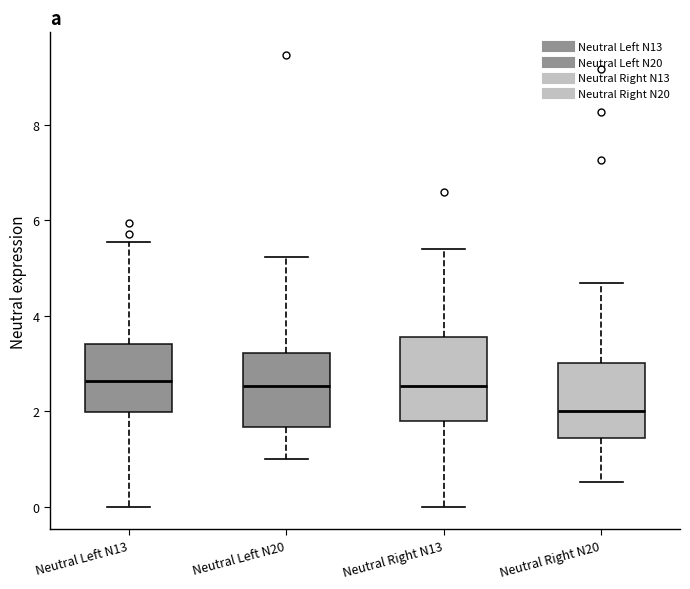

Reading left to right, read every box against the y-axis: the position of its median line, the range the box covers, and the ends of its whiskers. The values are not printed on the chart, so give them approximately, as read against the axis.

Neutral Left N13: median 2.6, box 2.0 to 3.4, whiskers 0.0 to 5.6
Neutral Left N20: median 2.6, box 1.6 to 3.2, whiskers 1.0 to 5.2
Neutral Right N13: median 2.6, box 1.8 to 3.6, whiskers 0.0 to 5.4
Neutral Right N20: median 2.0, box 1.4 to 3.0, whiskers 0.6 to 4.6